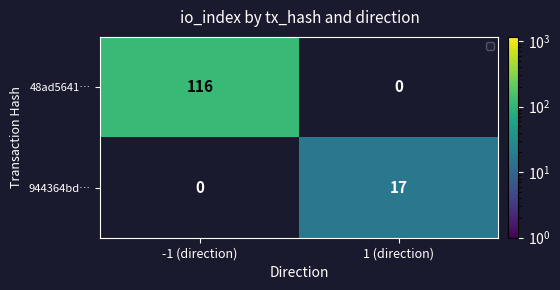

At -1 (direction), list the series in order from smallest to largest.

944364bd…, 48ad5641…